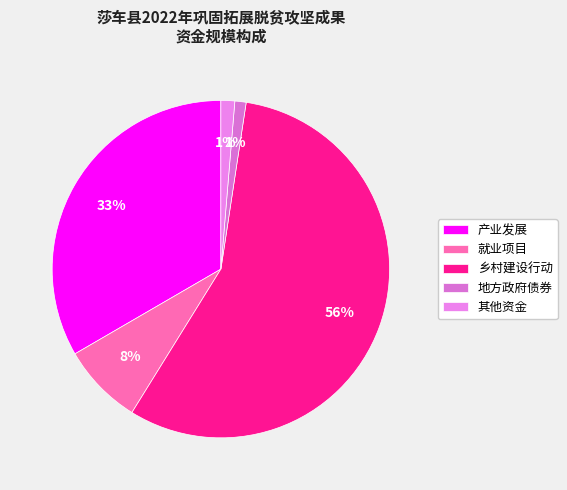

Rank the categories by value from lowest to highest.

地方政府债券, 其他资金, 就业项目, 产业发展, 乡村建设行动